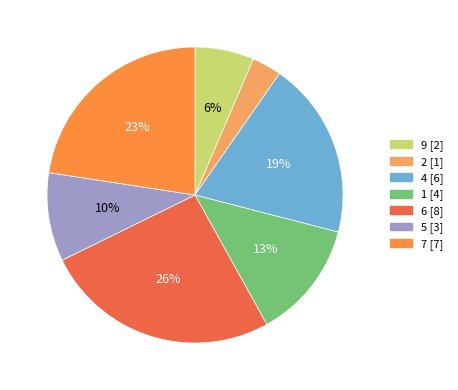

Approximately how many times larger is the value at 5 compared to 7?

0.4